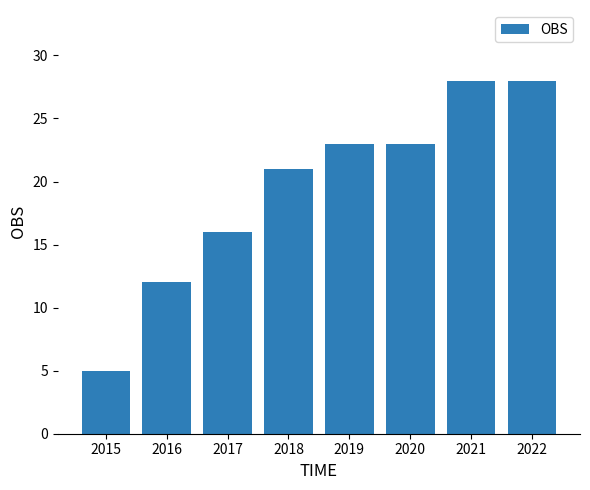

What is the value of the 2nd bar from the left?

12